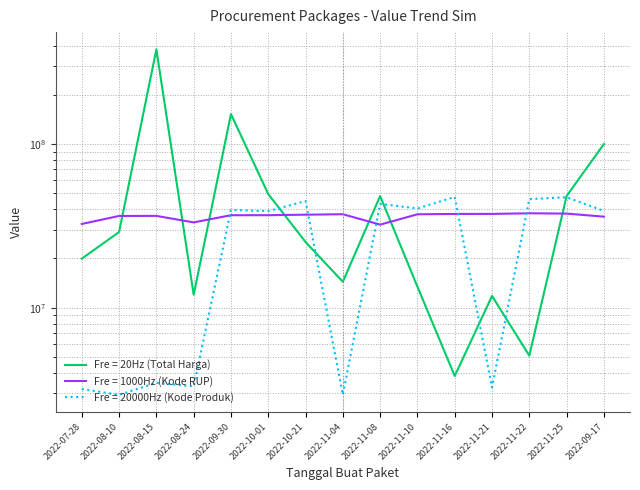

At how many categories does at least one series exceed 297141927?

1